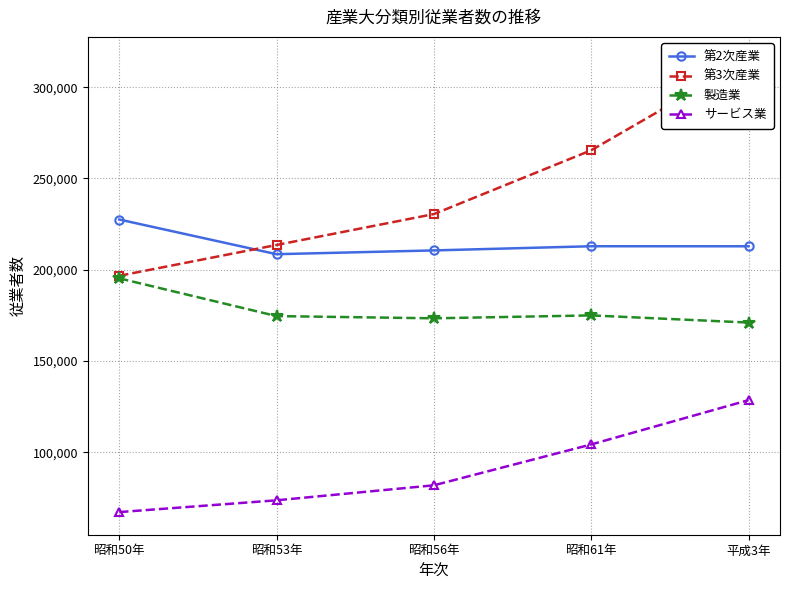

Reading right to left, what are all the values shown in this chart?

第2次産業: 平成3年=212859	昭和61年=212880	昭和56年=210593	昭和53年=208522	昭和50年=227524
第3次産業: 平成3年=315193	昭和61年=265475	昭和56年=230502	昭和53年=213576	昭和50年=196683
製造業: 平成3年=171062	昭和61年=174988	昭和56年=173394	昭和53年=174609	昭和50年=195291
サービス業: 平成3年=128556	昭和61年=104277	昭和56年=81893	昭和53年=73673	昭和50年=67213